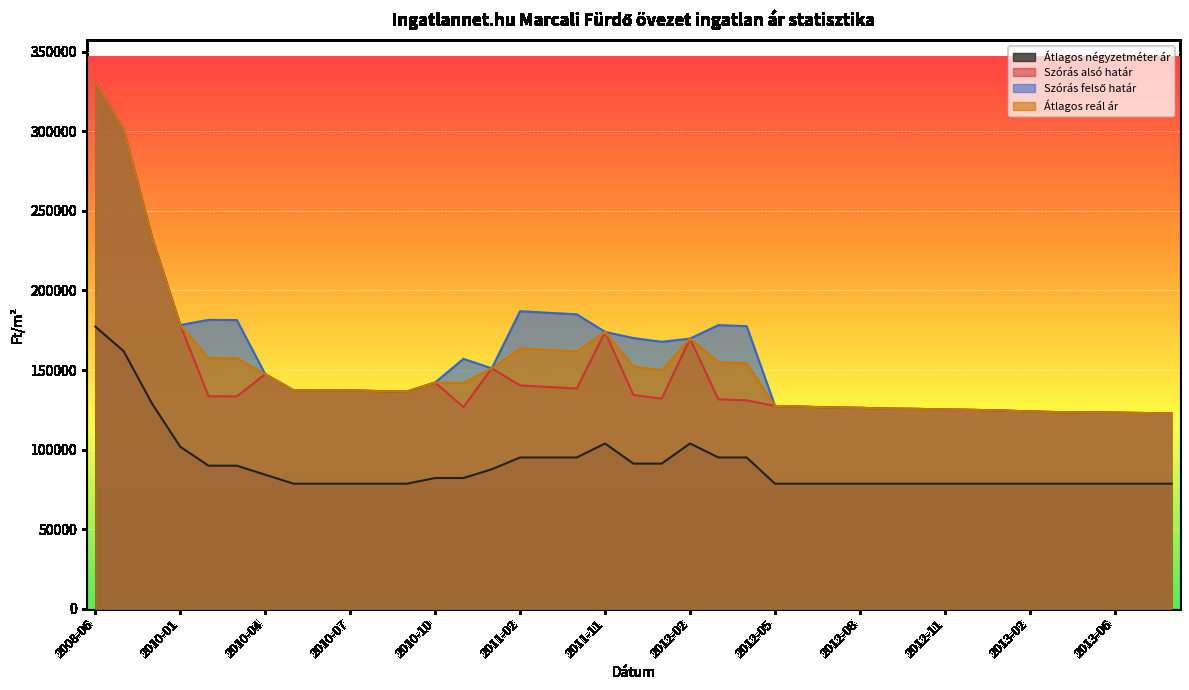

True or false: Szórás alsó határ and Szórás felső határ cross at least once.

False